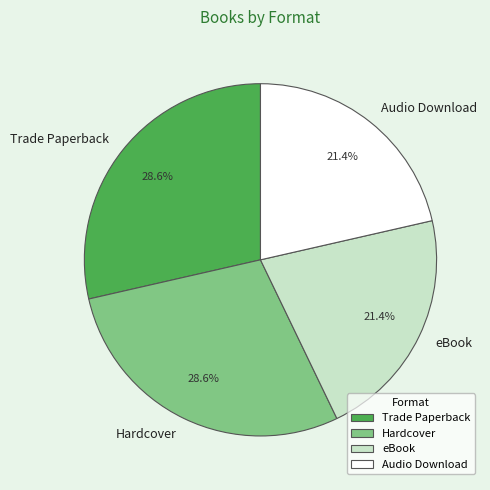

Does any single category account for the majority?

No